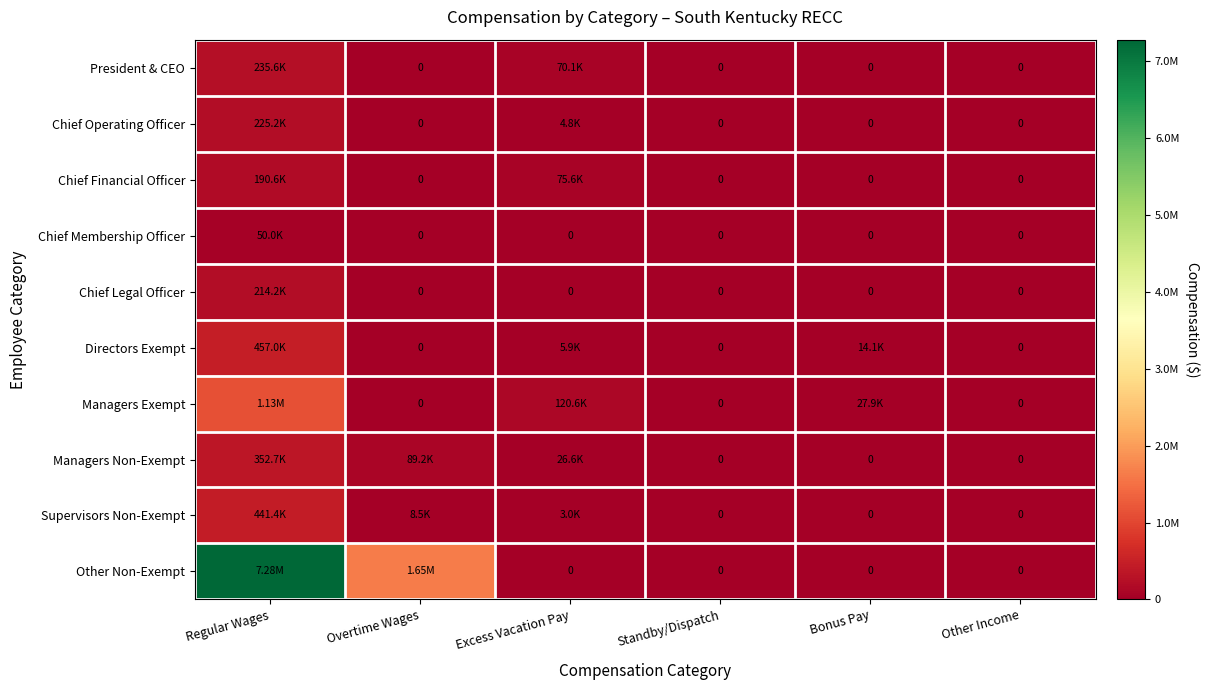

At which category is the sum across all series the highest?

Regular Wages